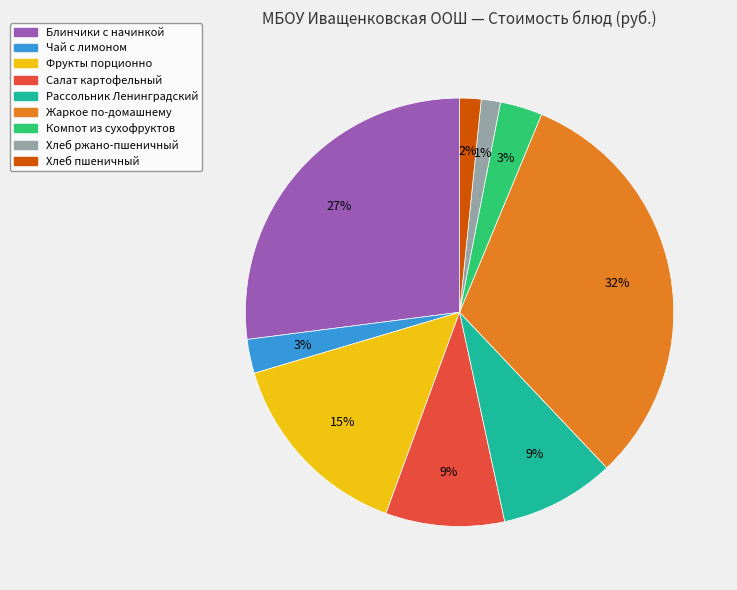

Between Салат картофельный and Хлеб ржано-пшеничный, which is larger?

Салат картофельный